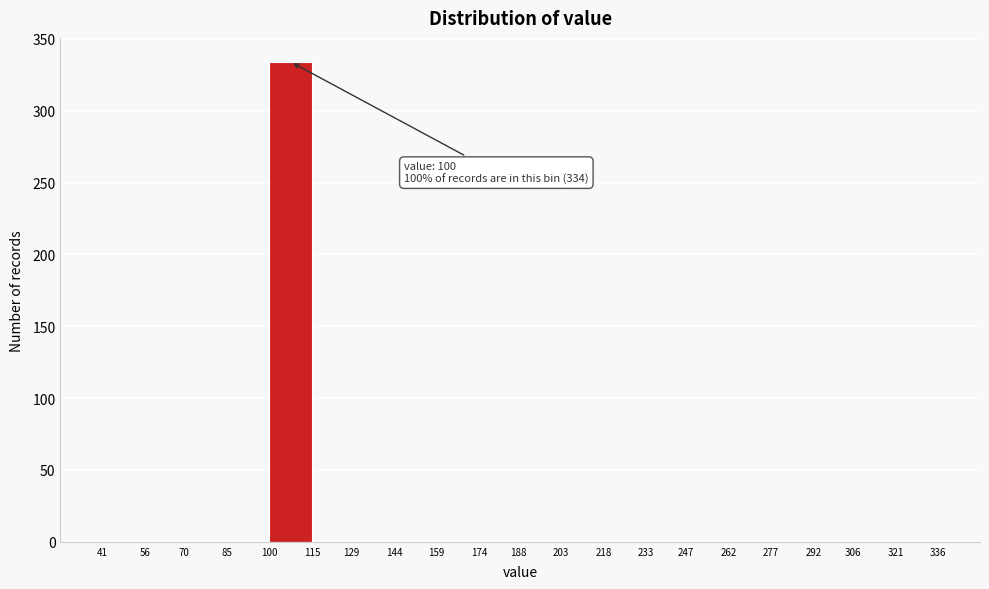

Over which range of the x-axis is the bar tallest?

100 to 115